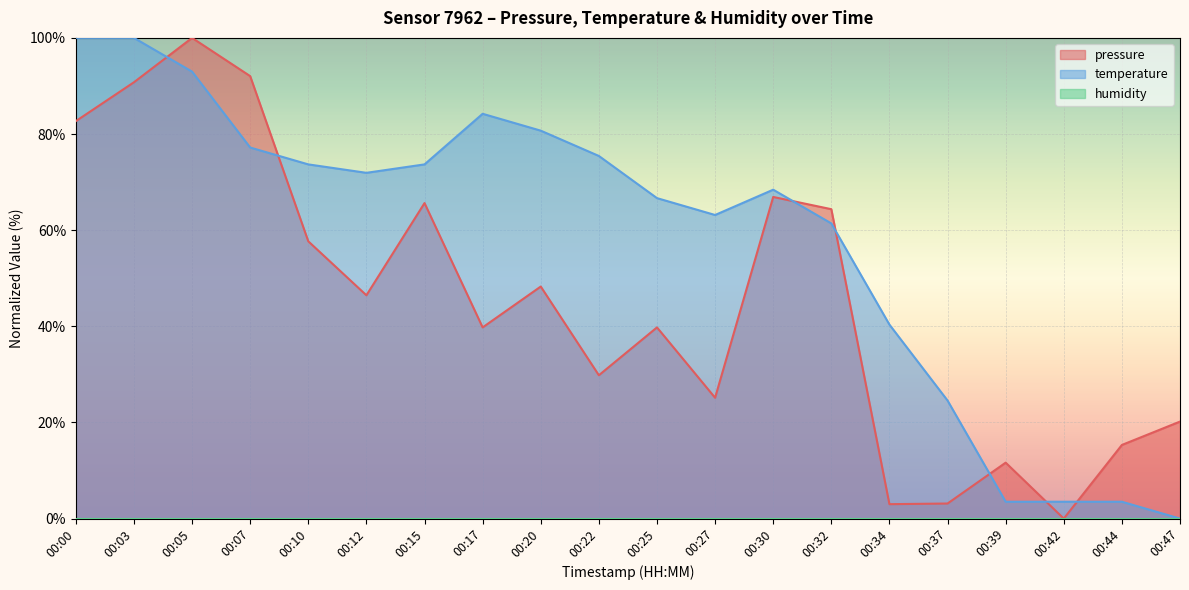

How many series are shown in this chart?

3